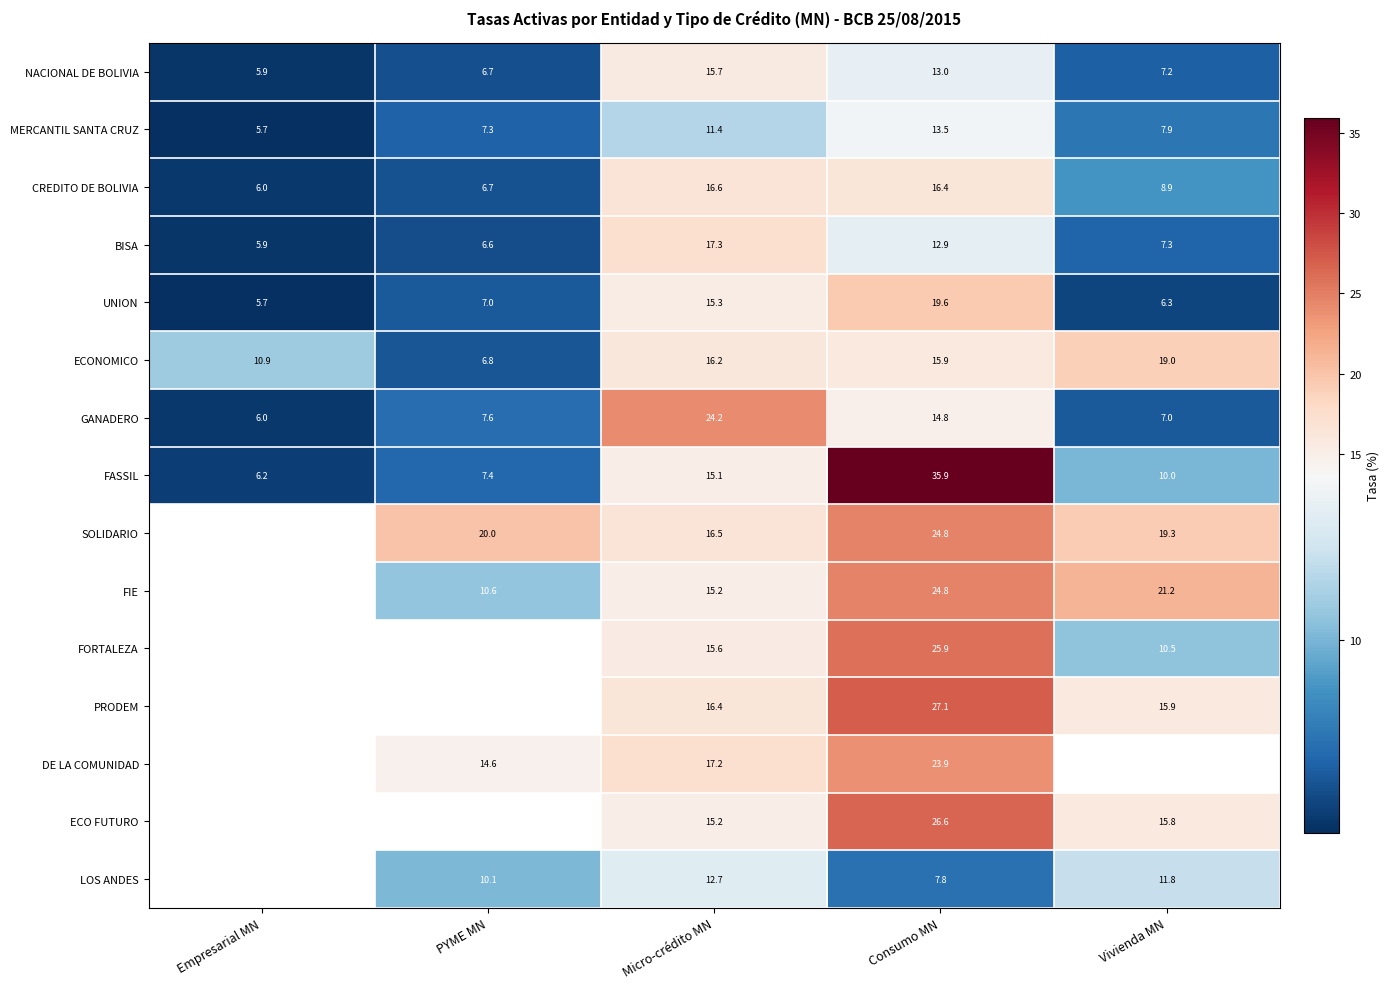

What is the spread (max minus min) of values at Micro-crédito MN?

12.8